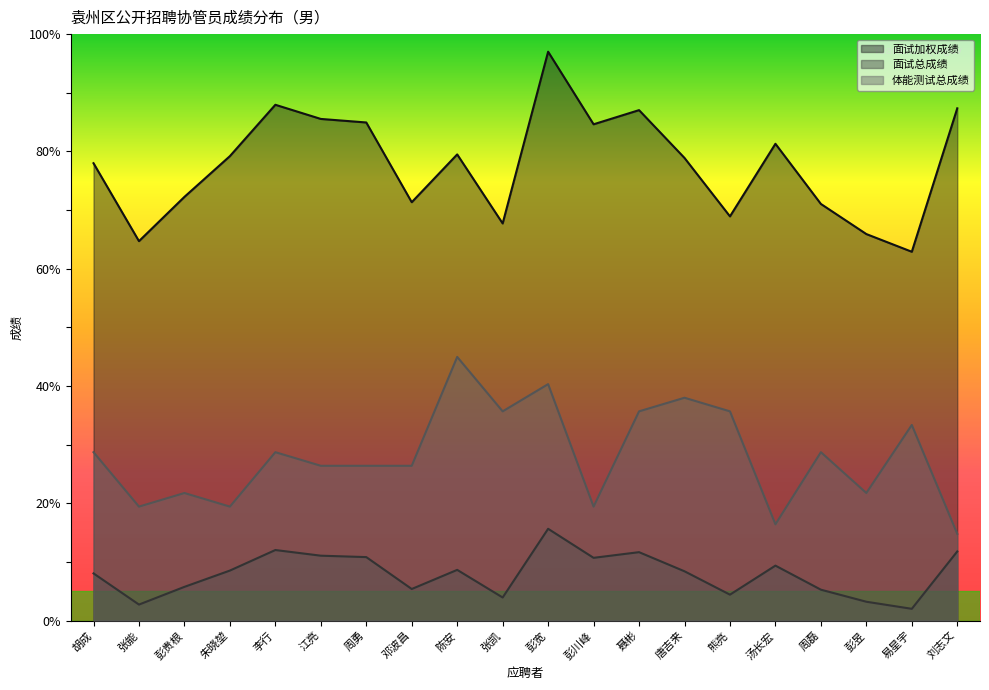

Count the number of categories in the chart.

20